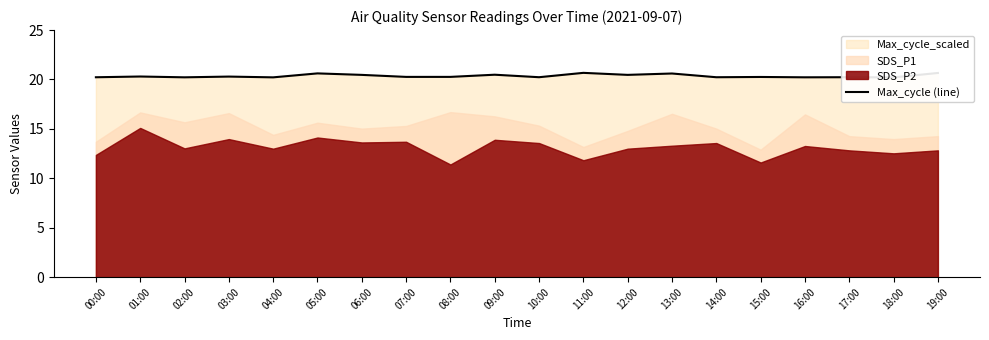

What is the value of the 12th point from the left?

20.7